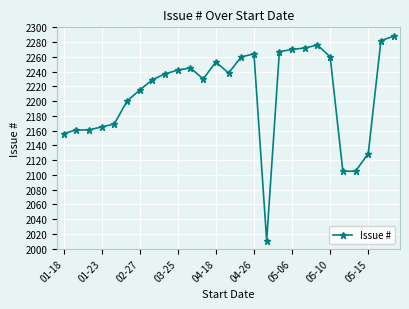

What is the average value?

2211